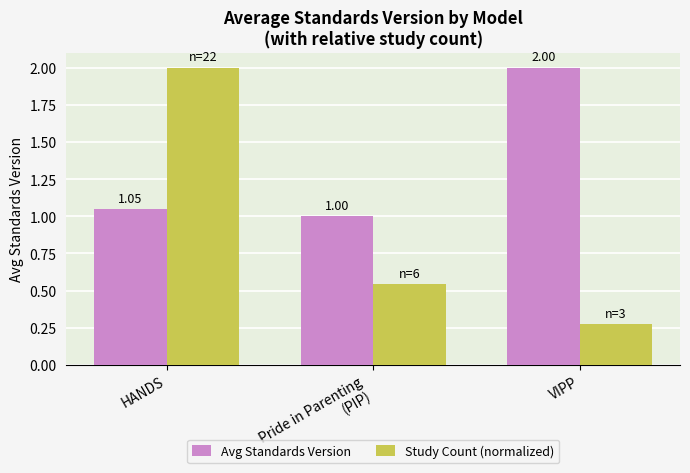

Between HANDS and VIPP, which series saw the biggest shift?

Study Count (normalized)